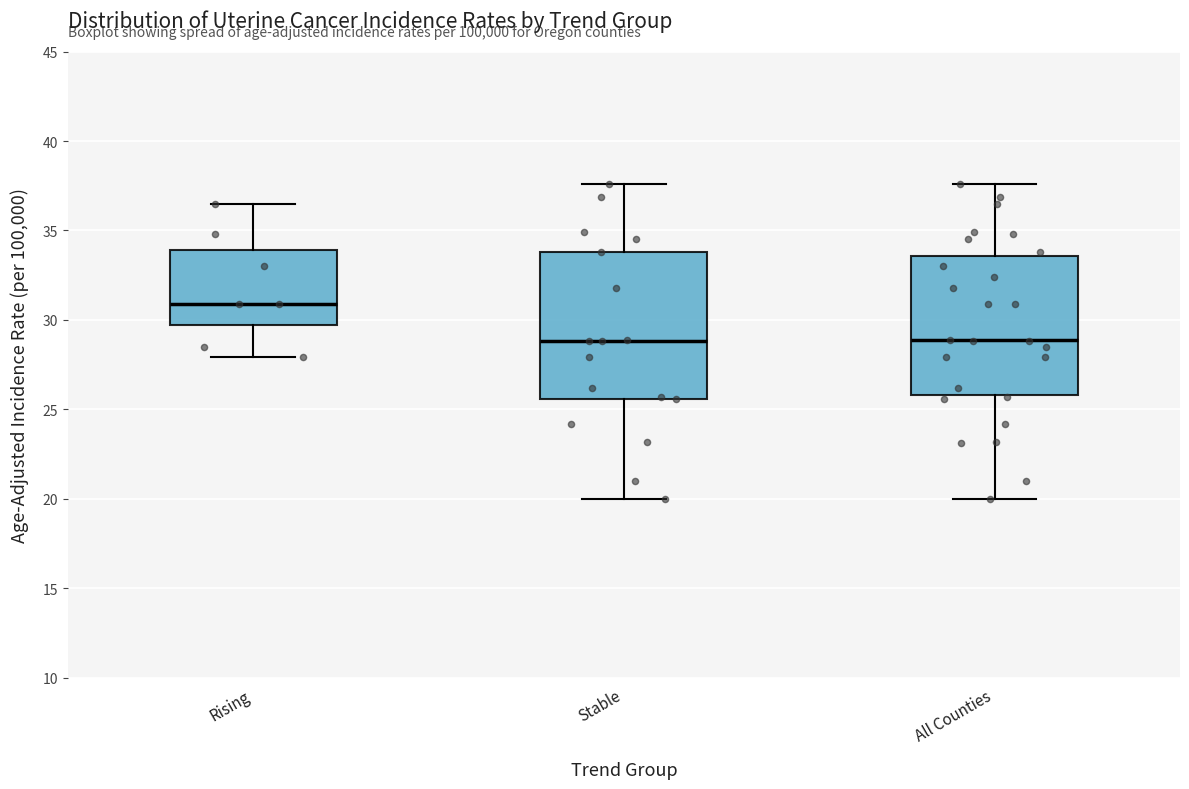

Reading left to right, transcribe this box plot: for each box, give where its median line is, the range the box spans, and where its two whiskers end, as read against the y-axis. The values are not printed on the chart, so give them approximately, as read against the axis.

Rising: median 31.0, box 29.5 to 34.0, whiskers 28.0 to 36.5
Stable: median 29.0, box 25.5 to 34.0, whiskers 20.0 to 37.5
All Counties: median 29.0, box 26.0 to 33.5, whiskers 20.0 to 37.5